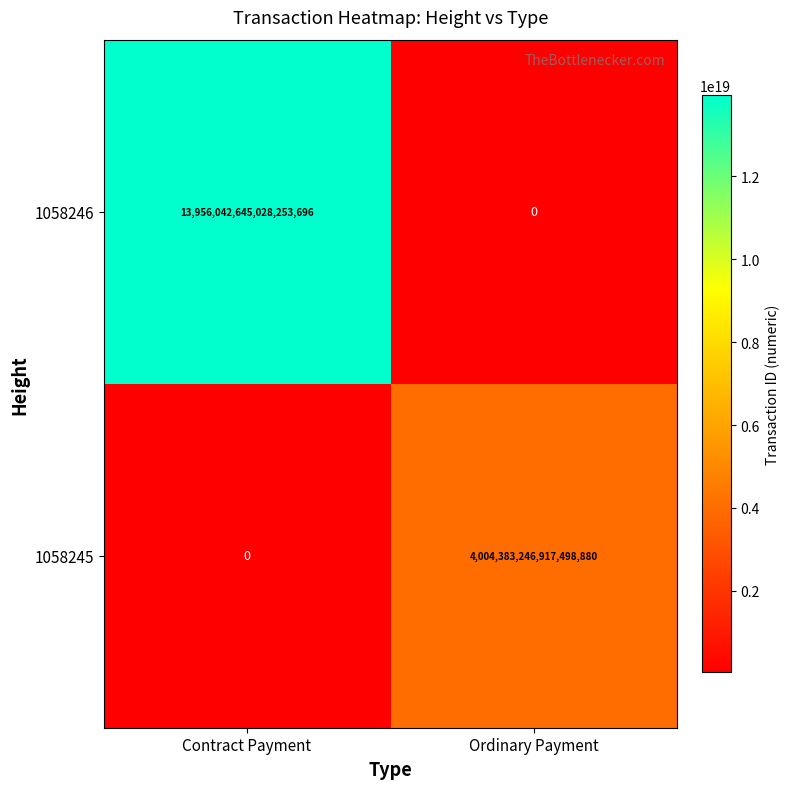

At which label is 1058246 closest to 6978021322514126848?

Contract Payment